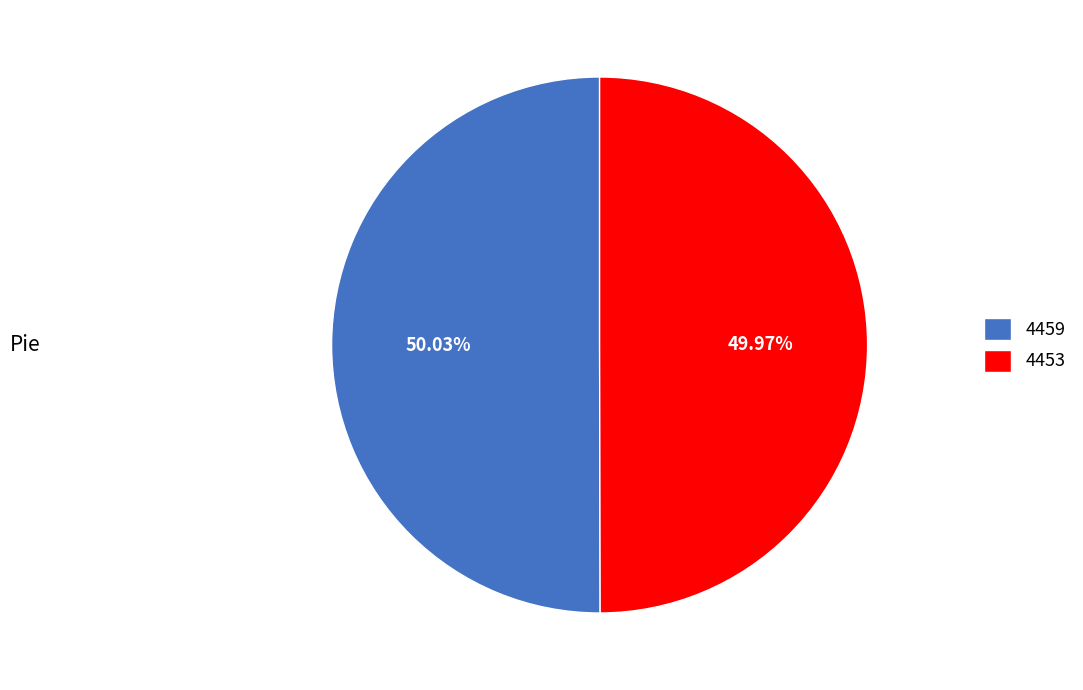

Is there a majority slice in this chart?

Yes